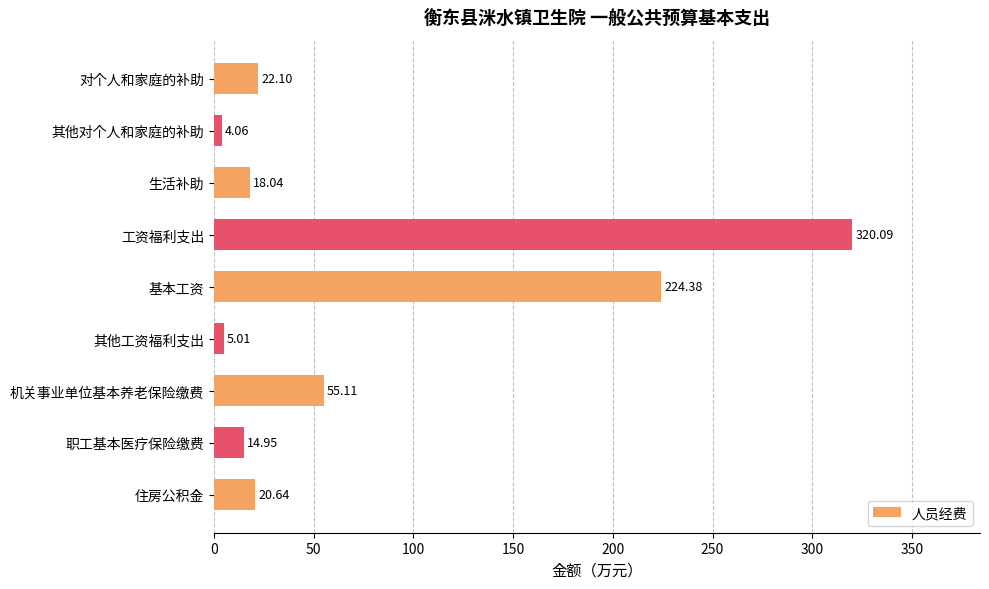

Are the bars horizontal?

Yes